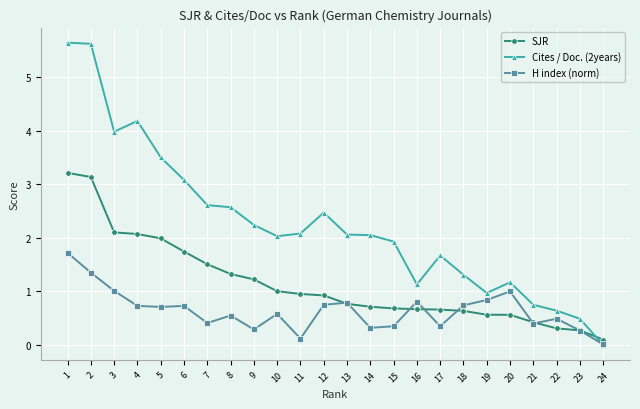

At which label does H index (norm) reach its peak?

1